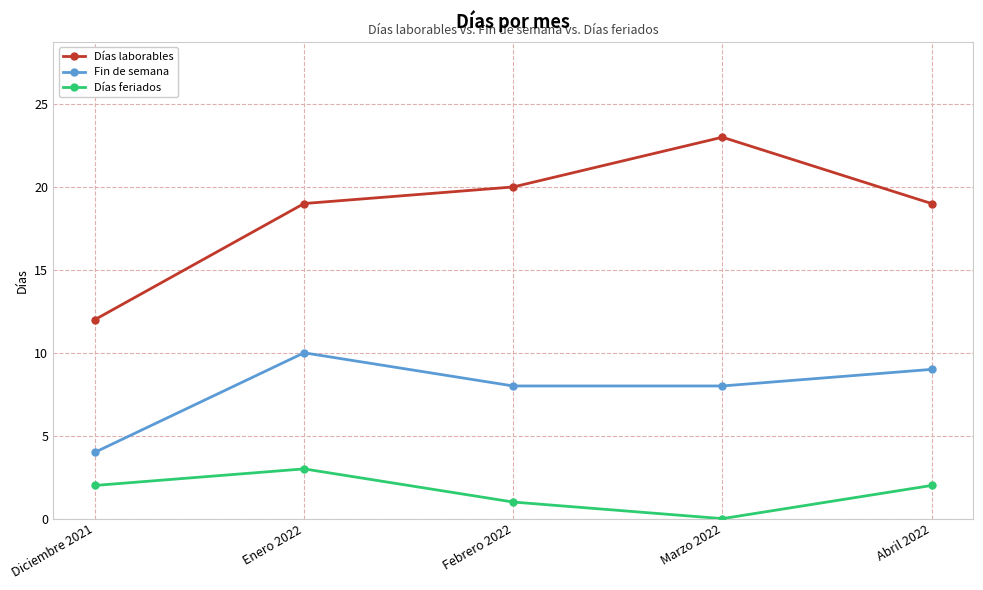

In Días feriados, how many points are higher than both neighbors (excluding endpoints)?

1